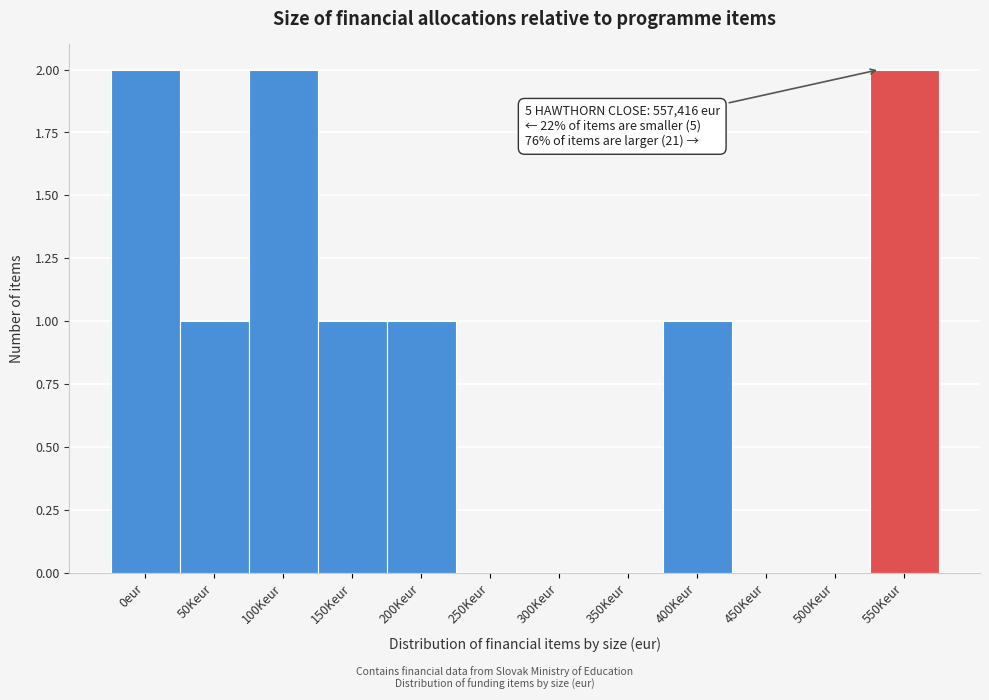

Reading left to right, list all the values displayed in this chart.

0eur=2	50Keur=1	100Keur=2	150Keur=1	200Keur=1	250Keur=0	300Keur=0	350Keur=0	400Keur=1	450Keur=0	500Keur=0	550Keur=2